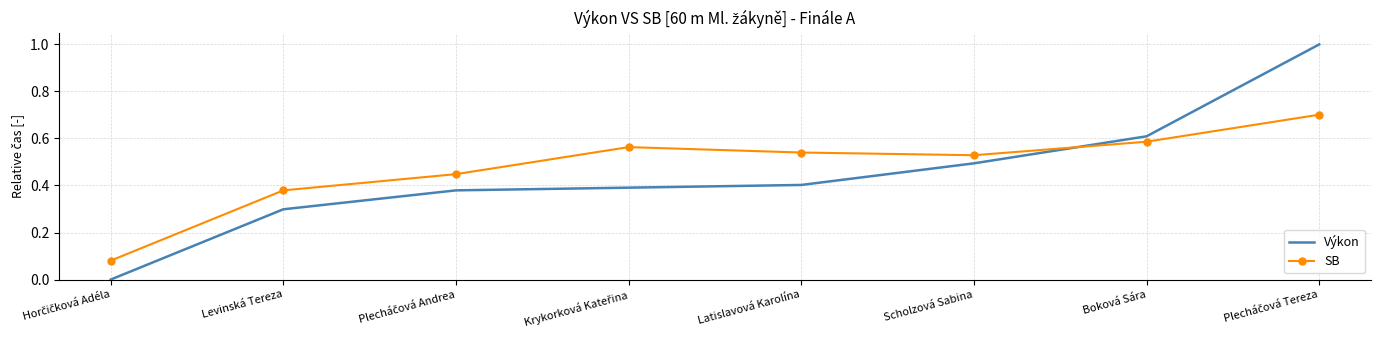

List the series in order of their overall mean, highest first.

SB, Výkon